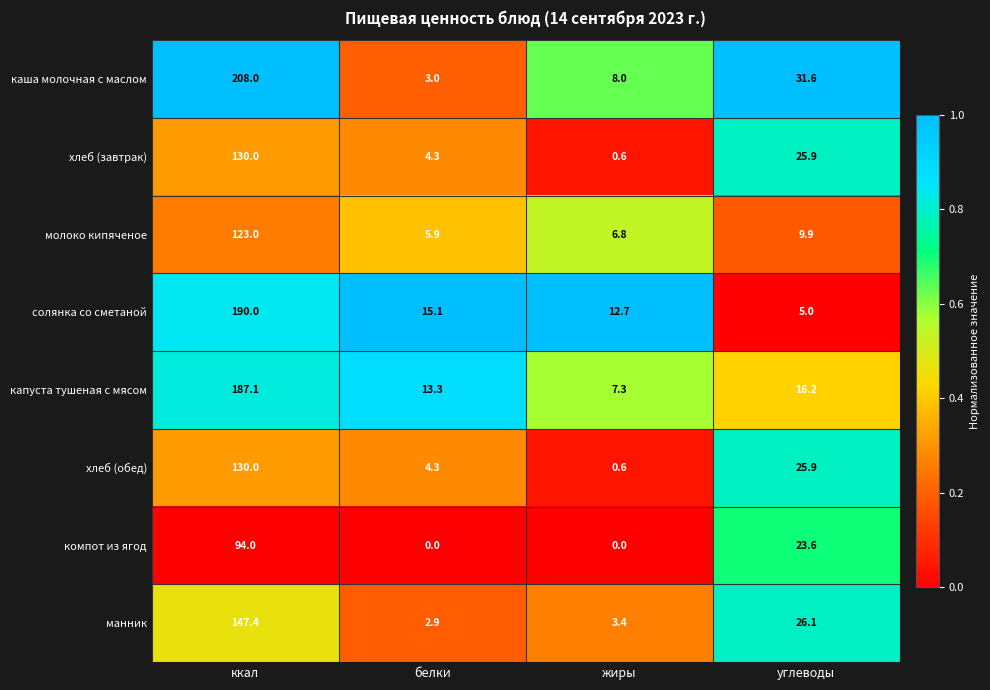

Rank the categories by каша молочная с маслом value from highest to lowest.

ккал, углеводы, жиры, белки